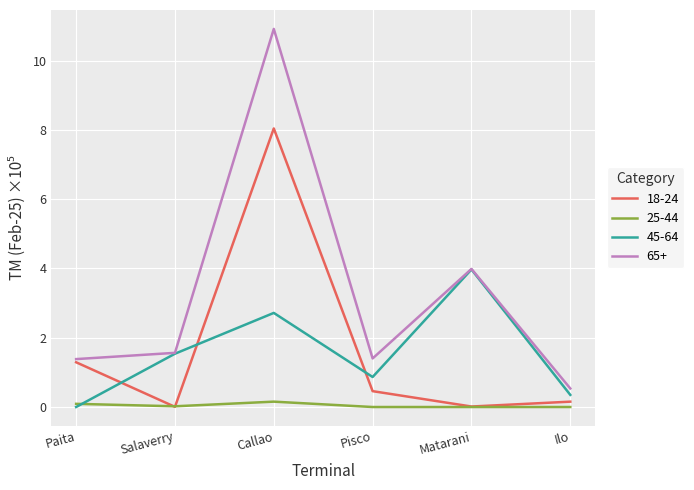

Is the value of 65+ at Salaverry greater than the value of 25-44 at Pisco?

Yes